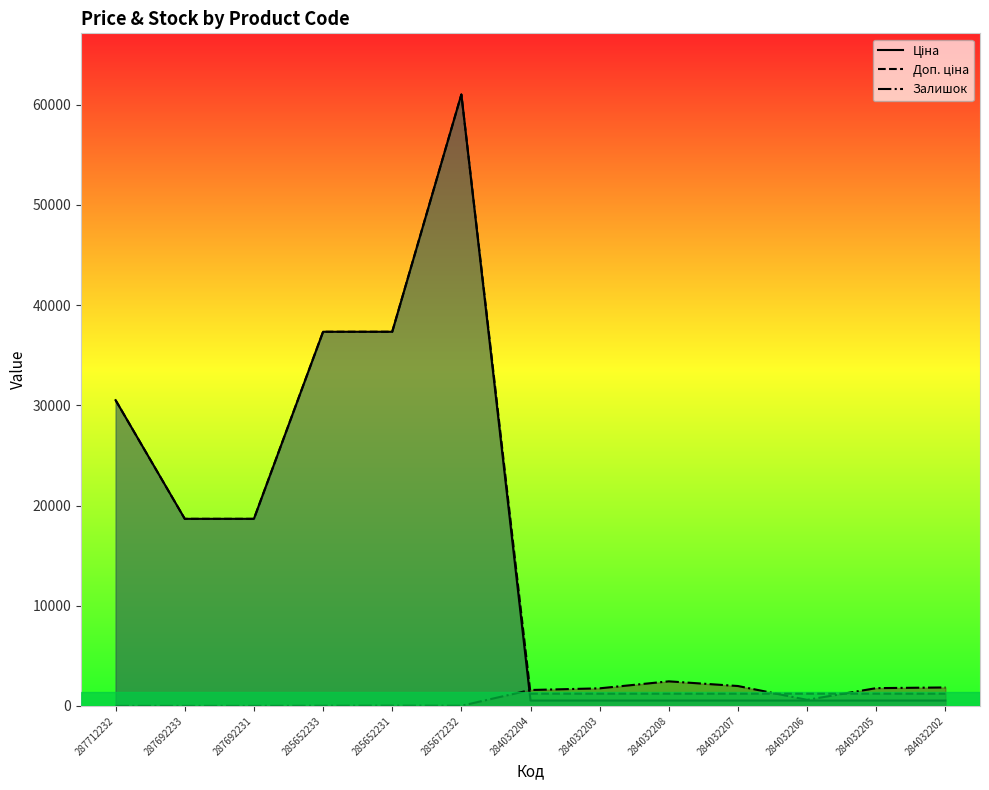

What are all the series names shown in the legend?

Ціна, Доп. ціна, Залишок